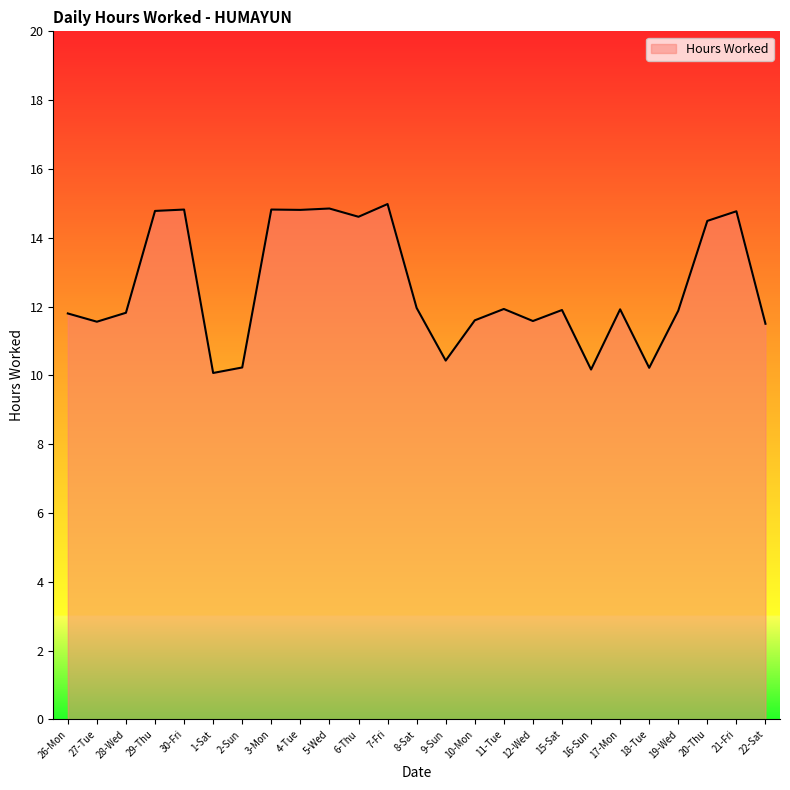

What position from the left is 26-Mon?

1